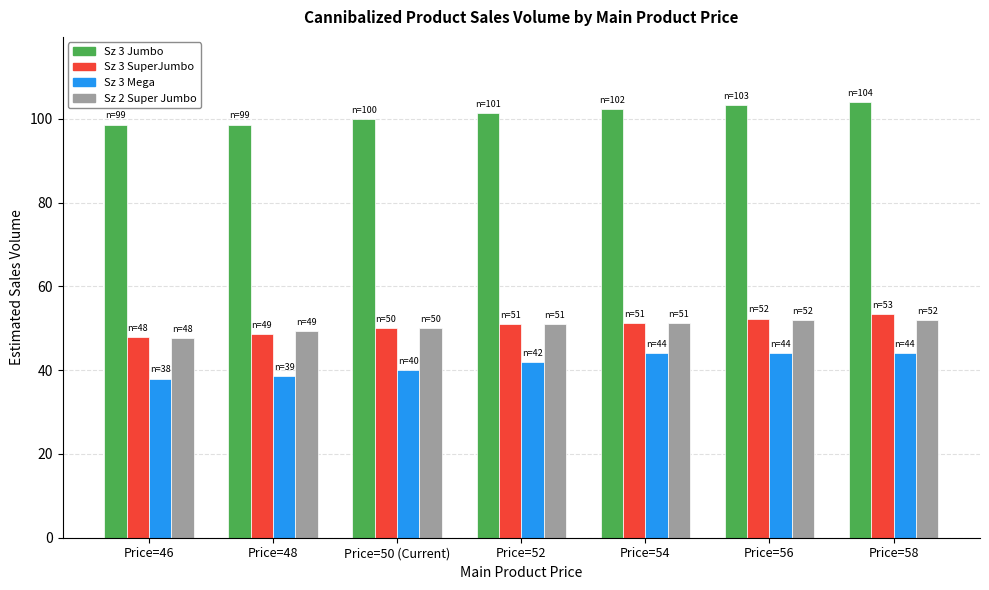

What is the difference between the second highest and minimum values in the Sz 3 Mega series?

6.0